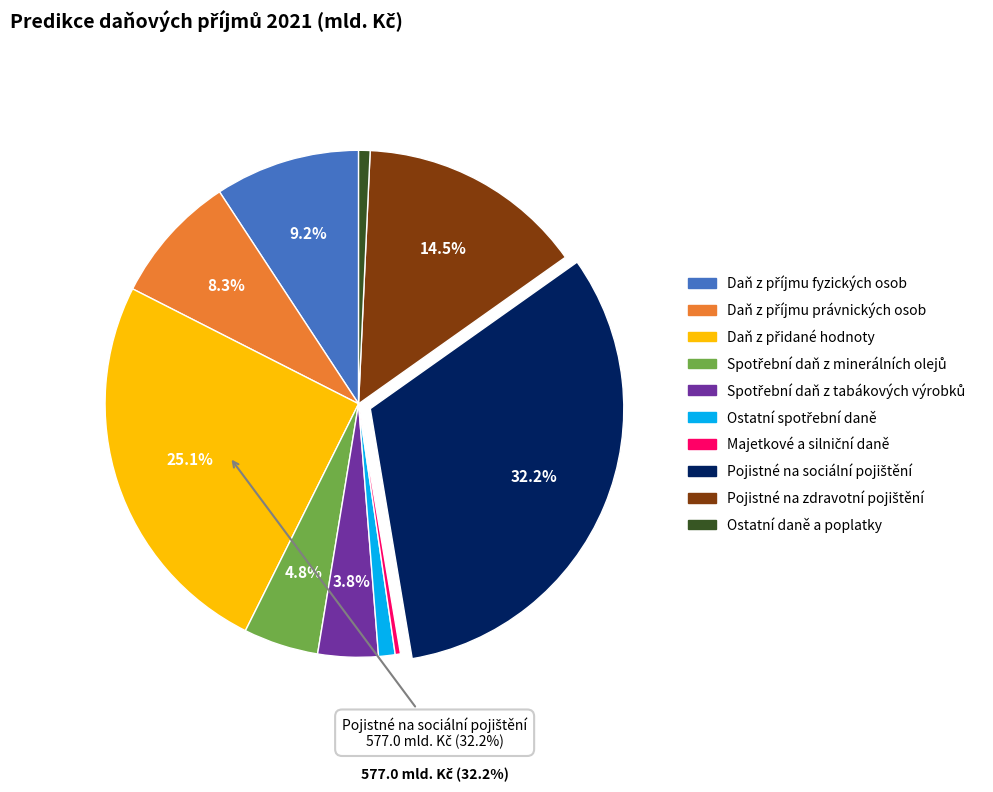

What percentage is the Daň z příjmu fyzických osob slice, to the nearest percent?

9%